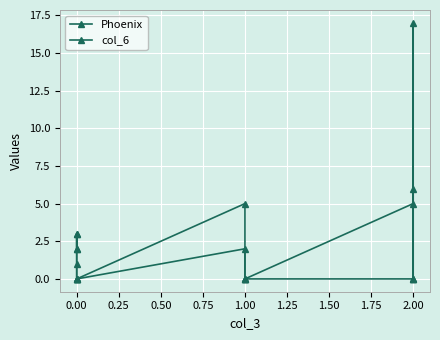

How many lines are shown in the chart?

2